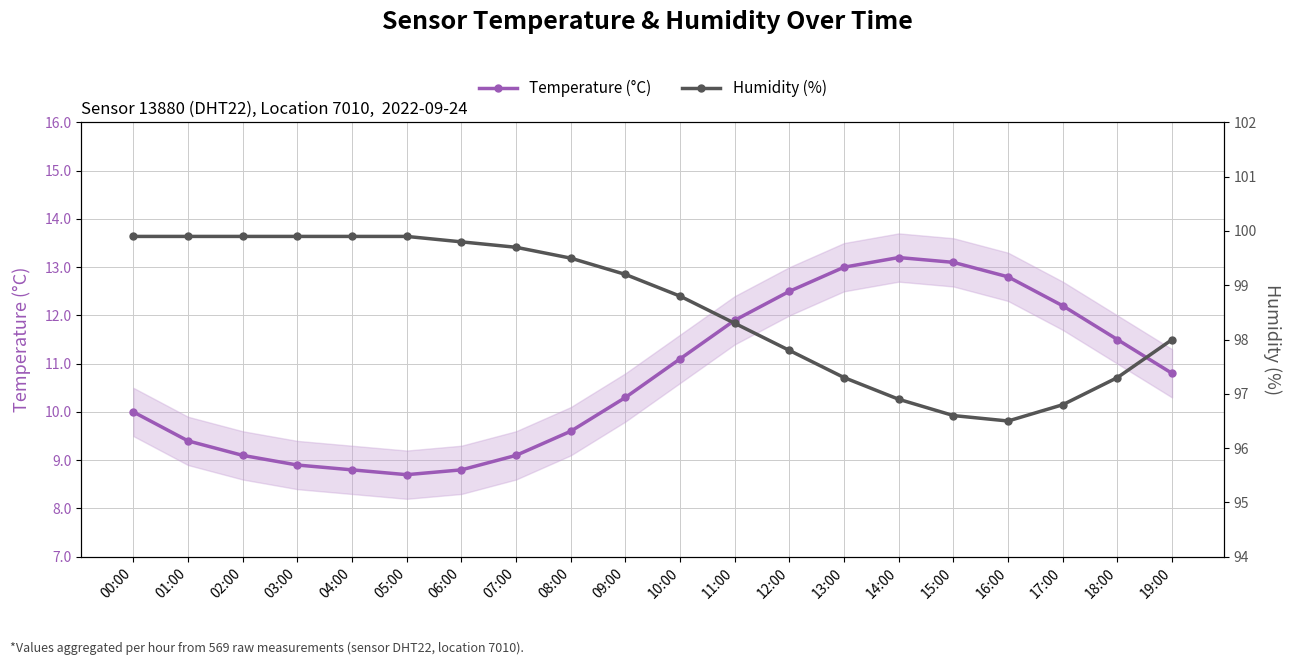

How many data points in Temperature (°C) are less than 10?

8